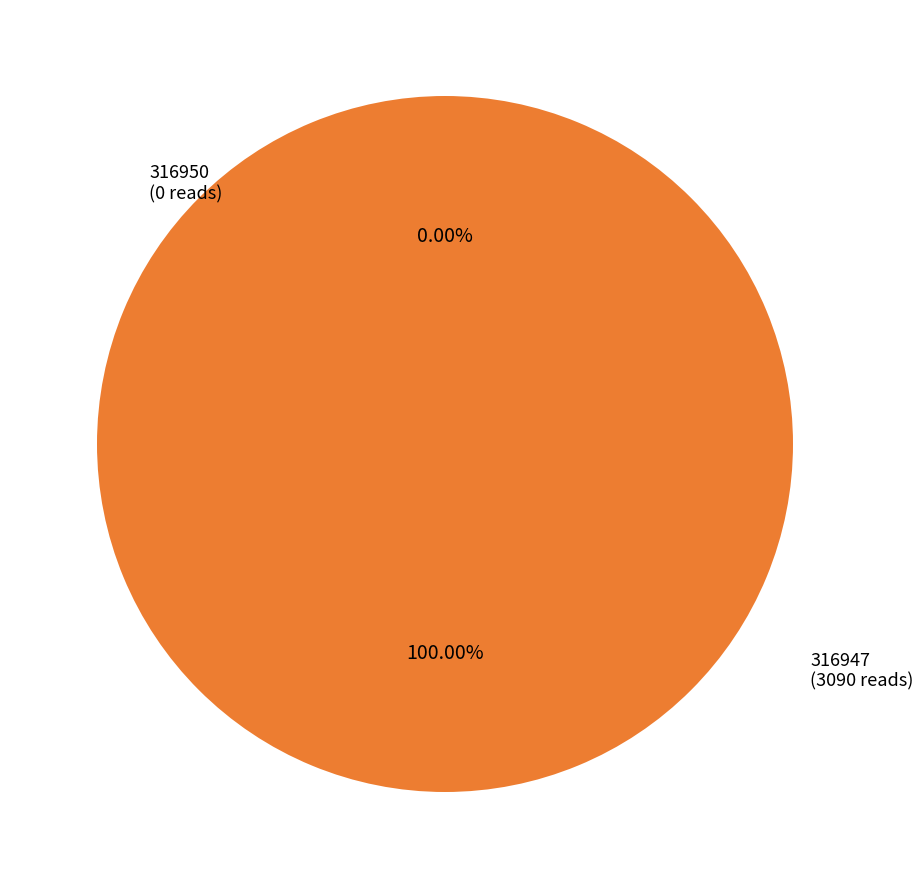

Which category has the smallest portion of the pie?

316950